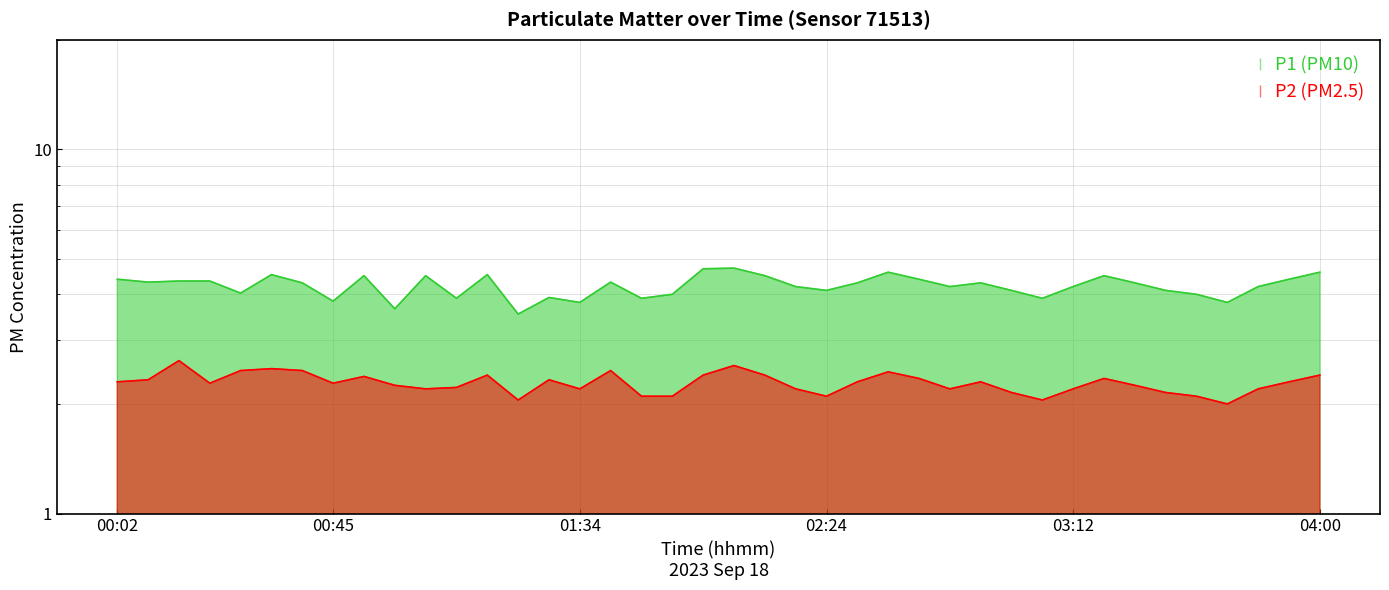

Between 00:20 and 01:53, which series saw the biggest shift?

P1